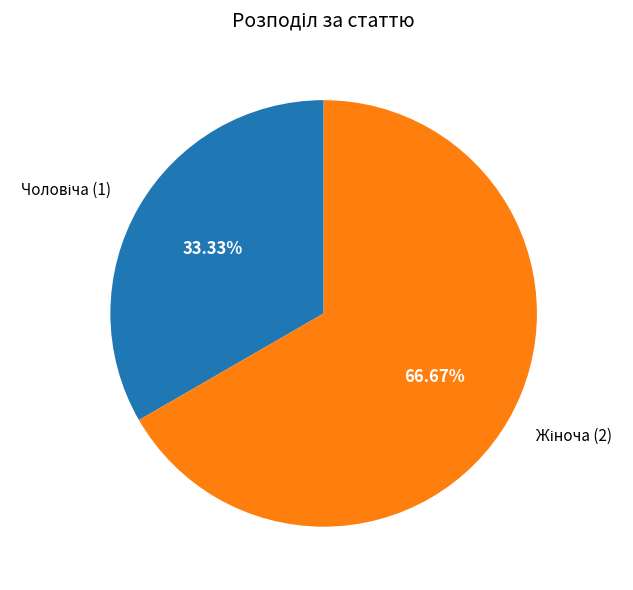

Is there any slice that represents more than half of the pie?

Yes